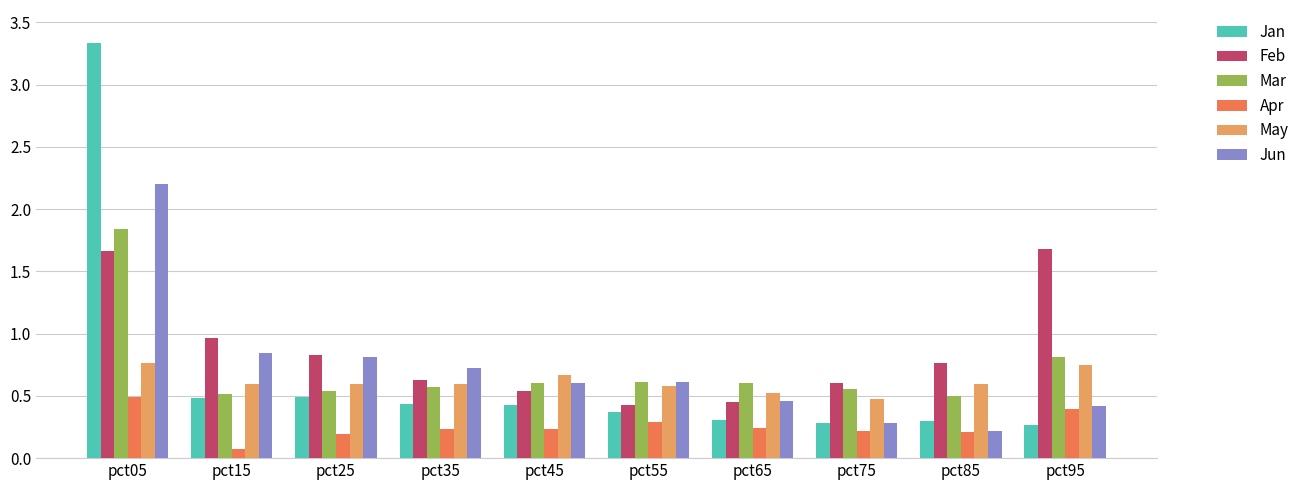

What is the difference between the maximum and second lowest values in the Mar series?

1.3